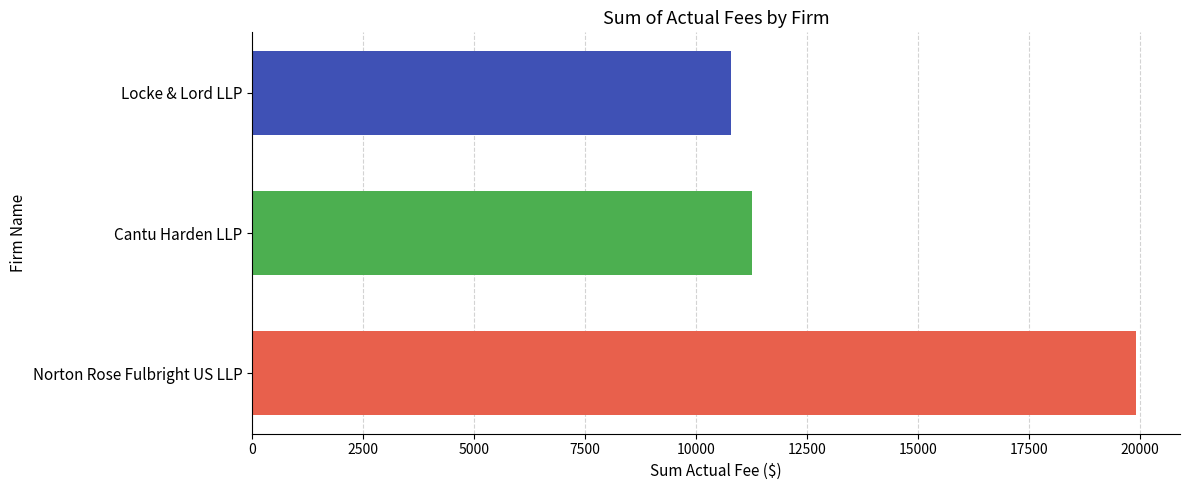

Reading bottom to top, transcribe all the data shown in this chart.

19900	11250	10785